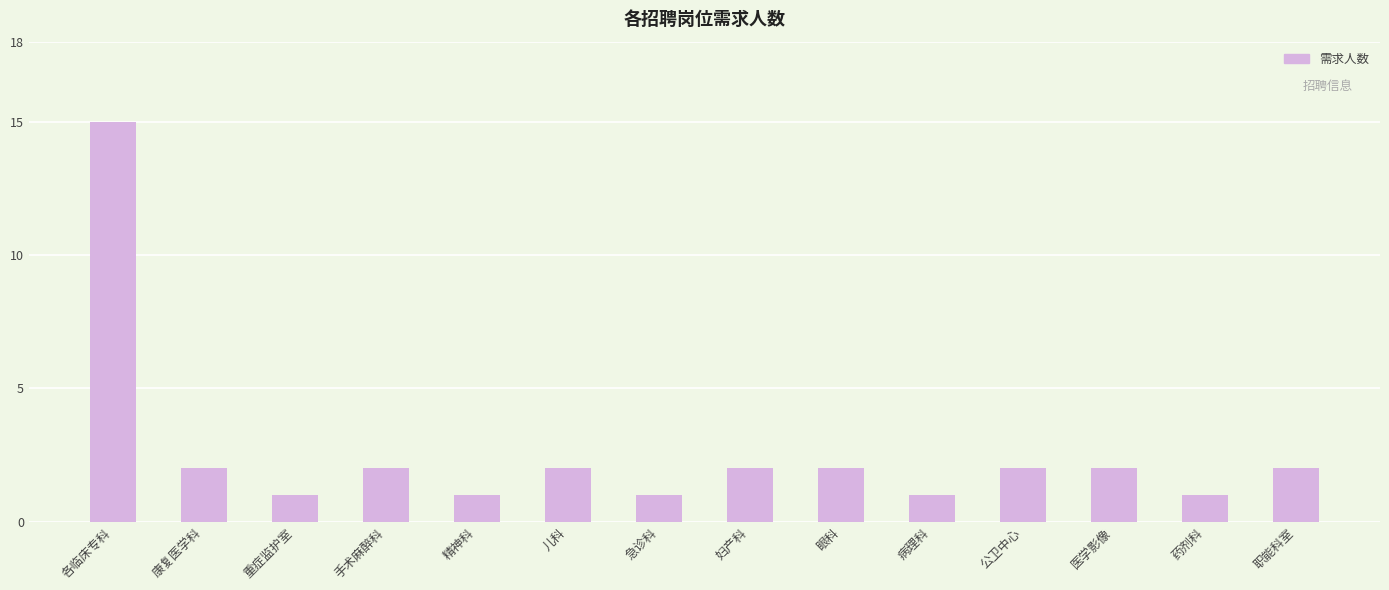

Reading left to right, extract all data points from this chart.

15	2	1	2	1	2	1	2	2	1	2	2	1	2